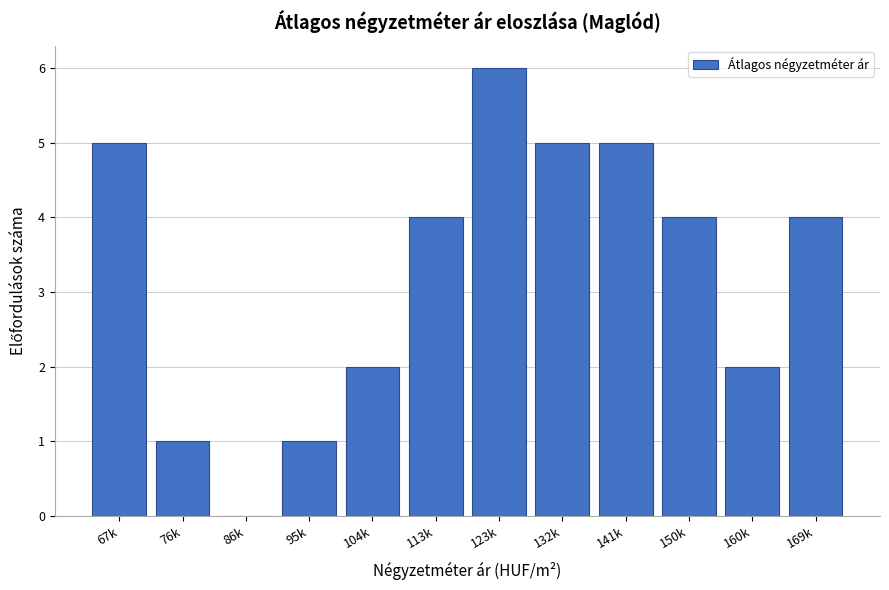

Reading left to right, extract all data points from this chart.

67k=5	76k=1	86k=0	95k=1	104k=2	113k=4	123k=6	132k=5	141k=5	150k=4	160k=2	169k=4